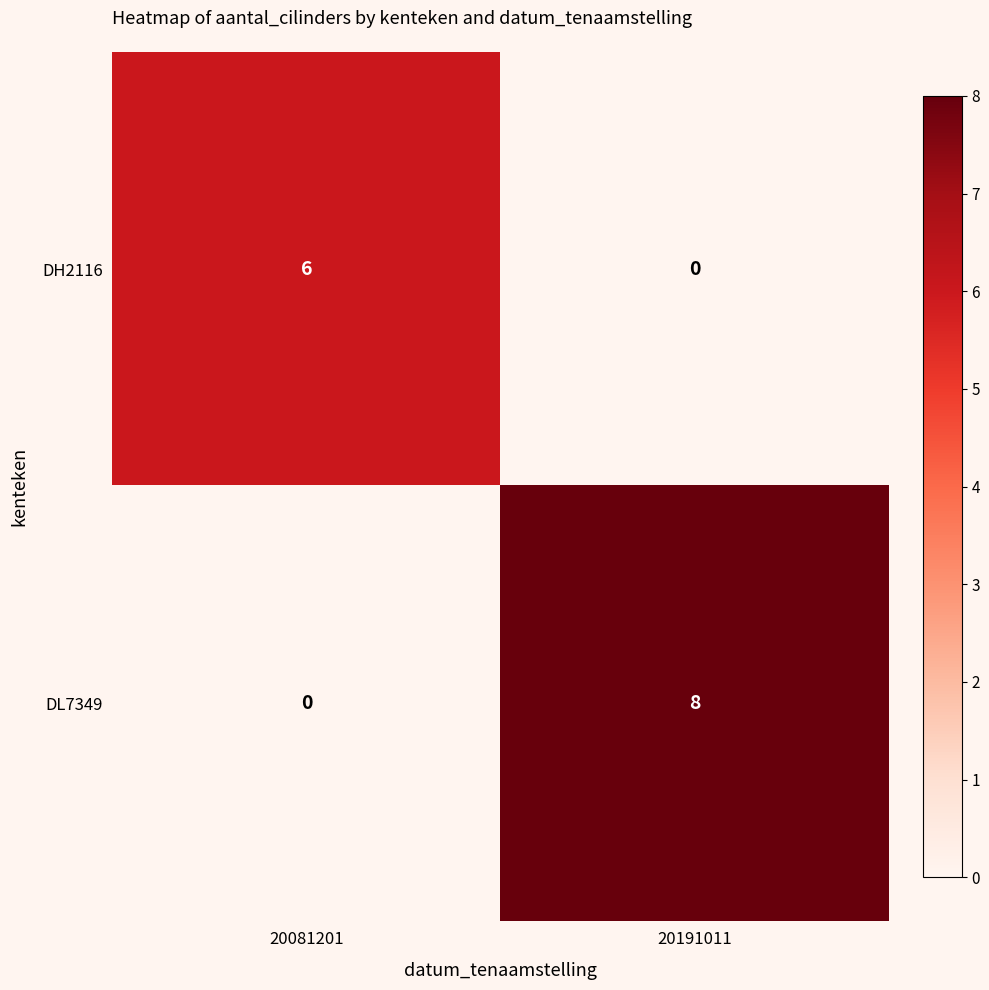

Which series has the largest total across all categories?

DL7349